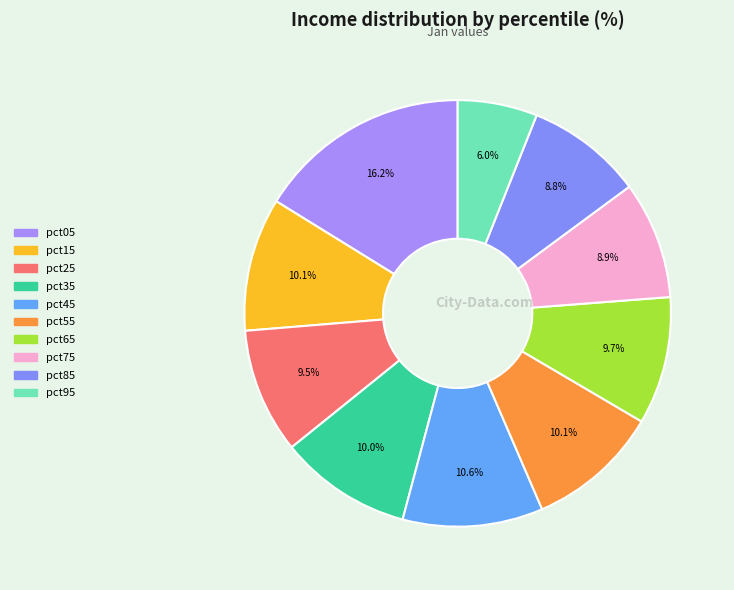

To the nearest percent, what portion does pct85 represent?

9%